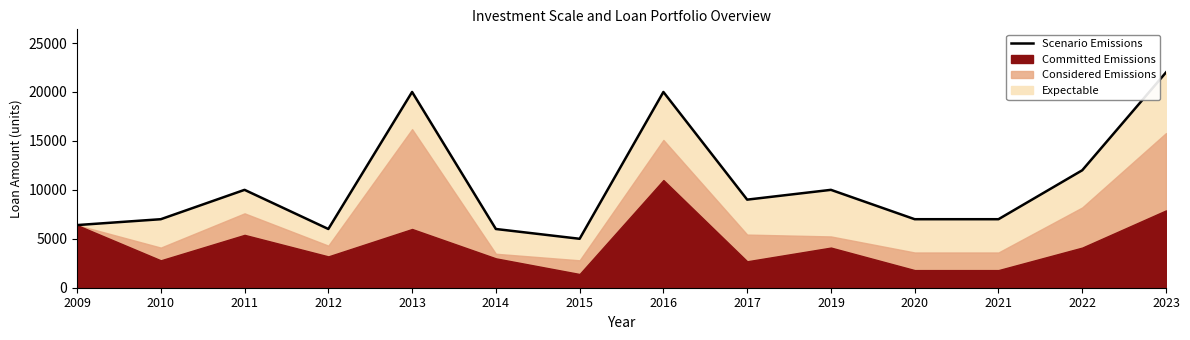

What is the ratio of the value at 2015 to the value at 2014?

0.8